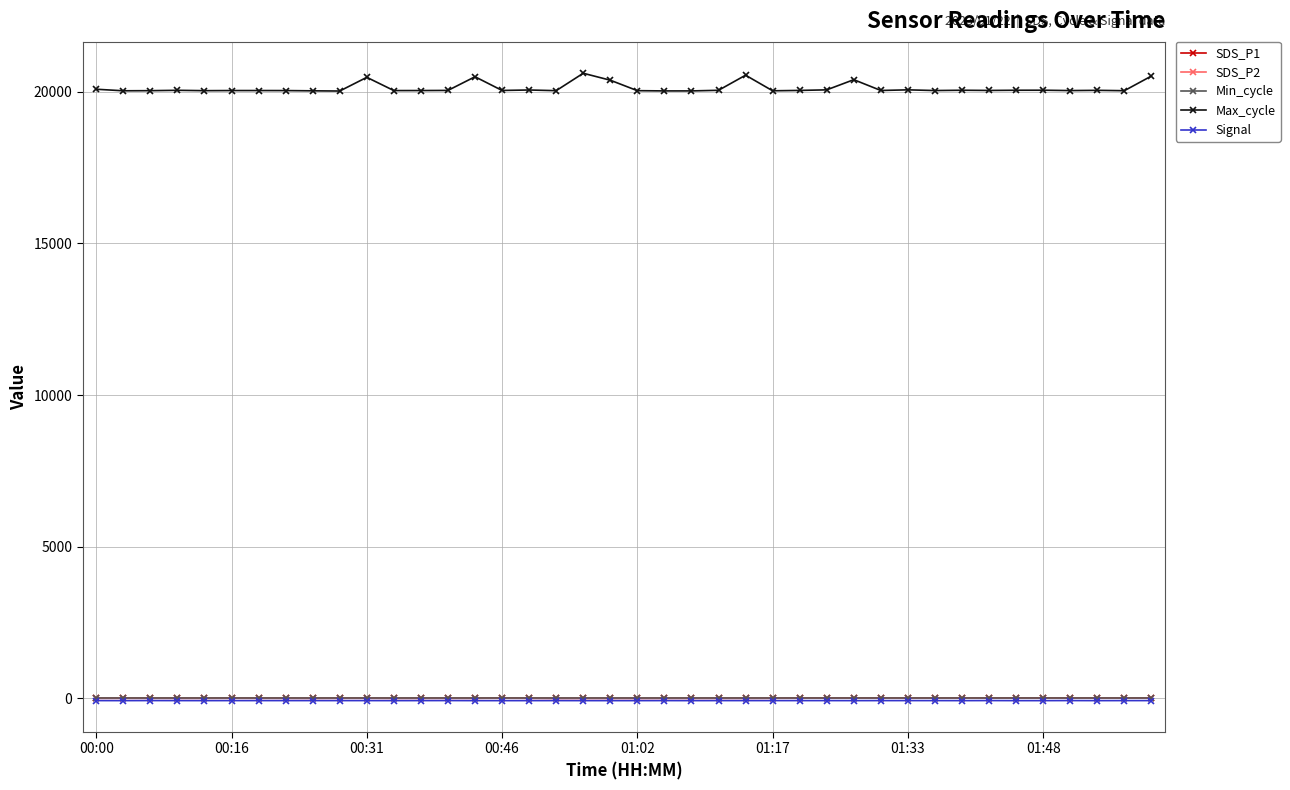

How many lines are shown in the chart?

5